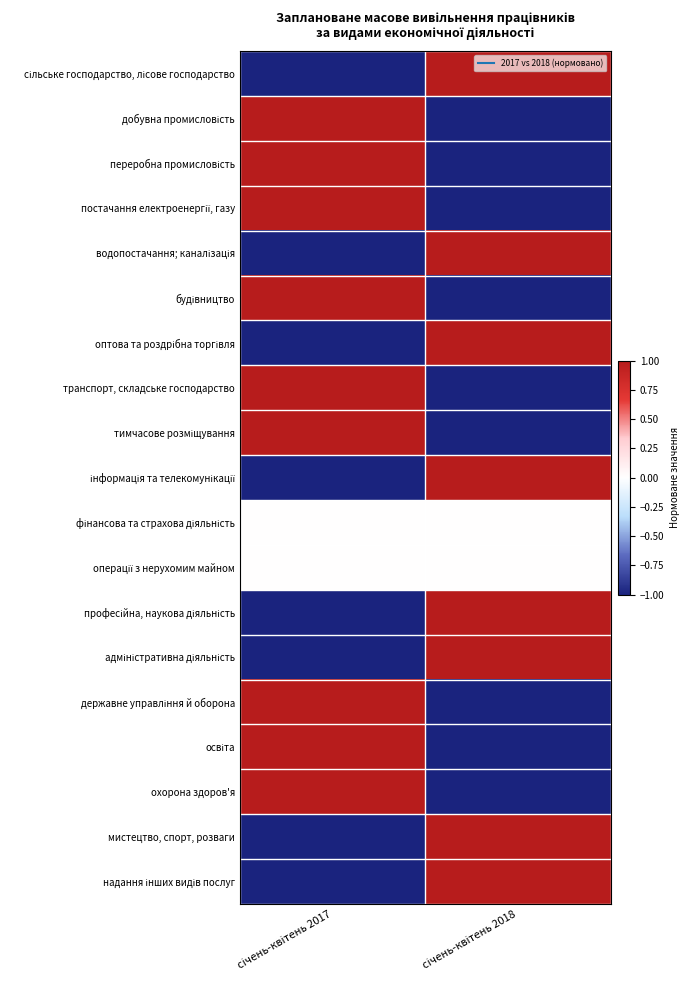

What is the difference between the highest and lowest values at січень-квітень 2017?

2.0